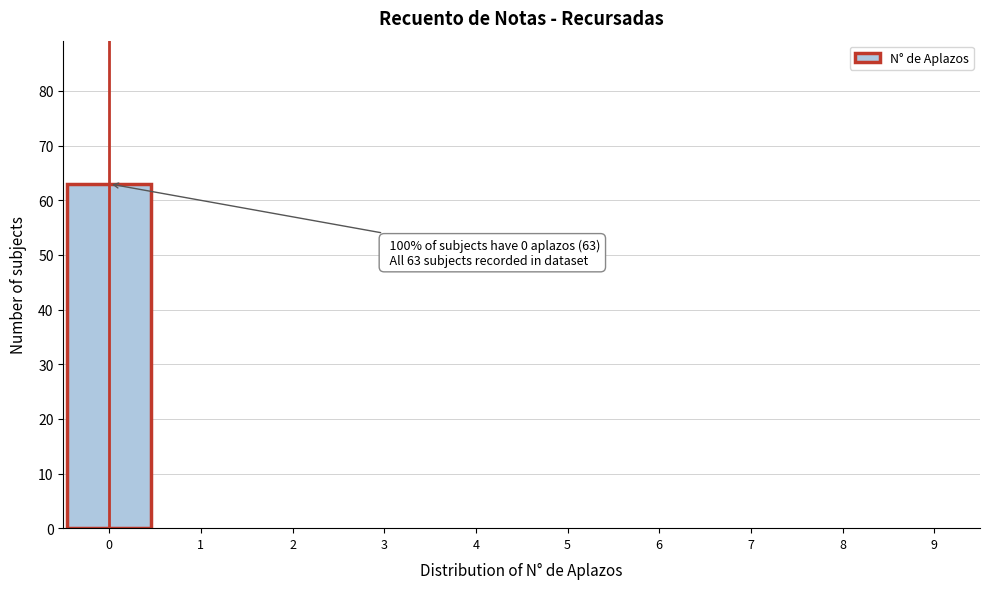

Over which range of the x-axis is the bar tallest?

-0.5 to 0.5